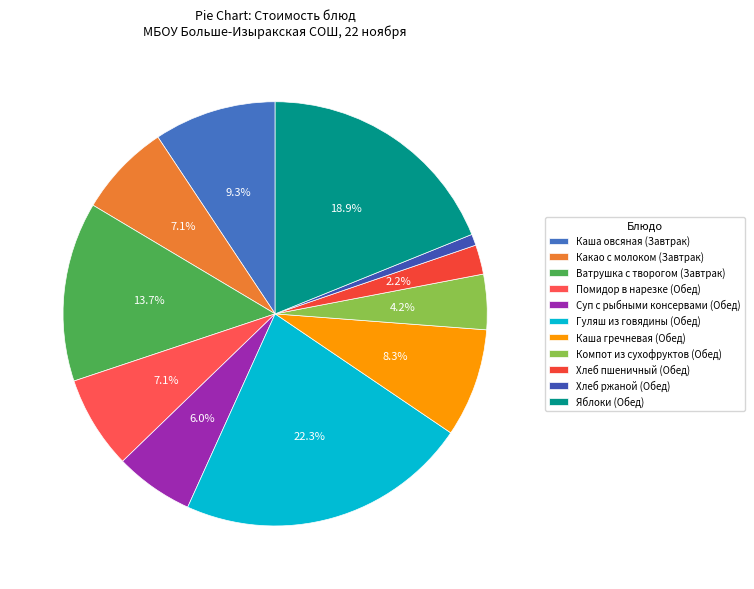

The Ватрушка с творогом (Завтрак) slice represents 14% of the pie. True or false?

True